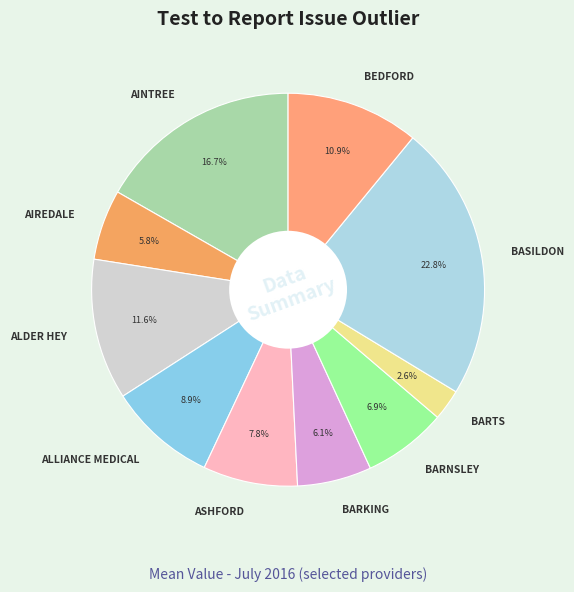

What percentage do AINTREE and BARNSLEY together represent?

23.6%